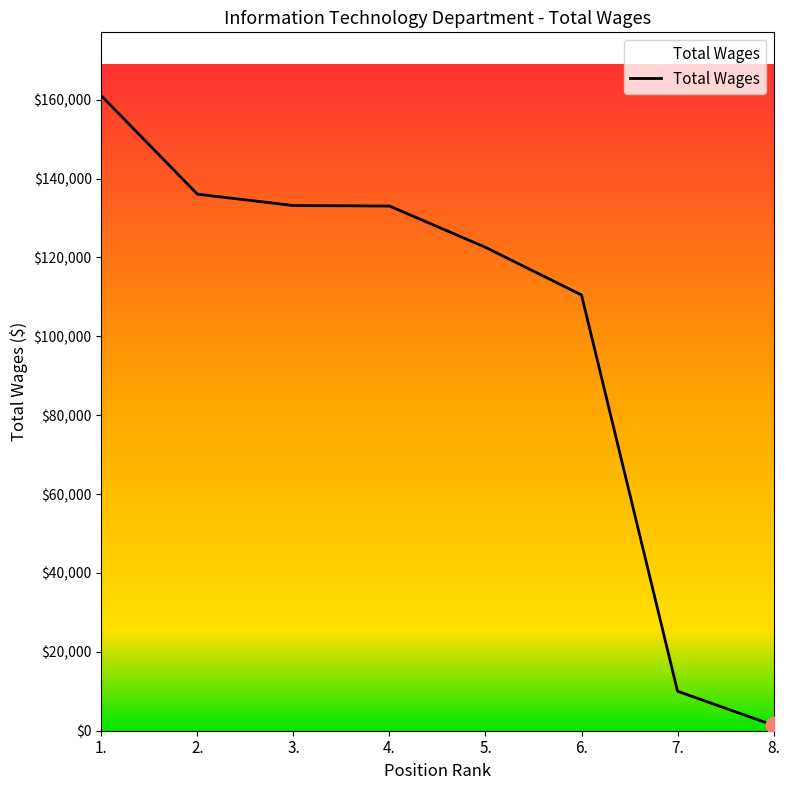

Does the chart display data point markers on the line(s)?

No